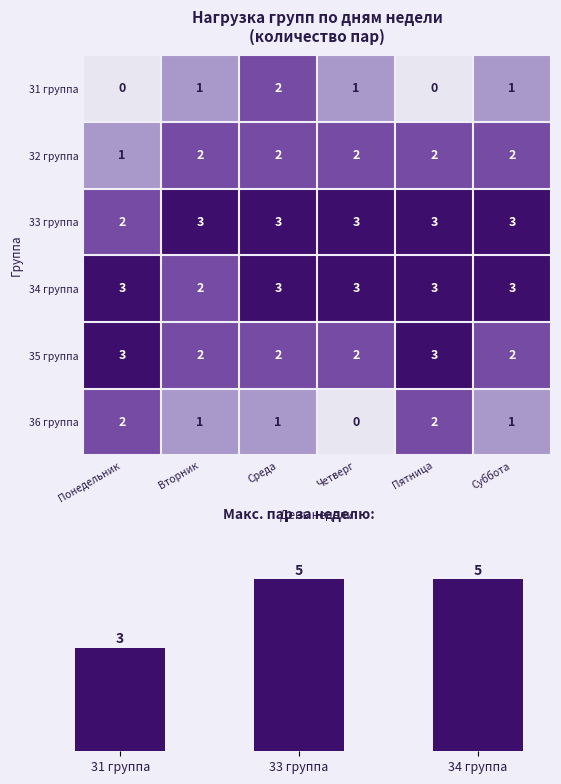

What is the sum of all 35 группа values?

14